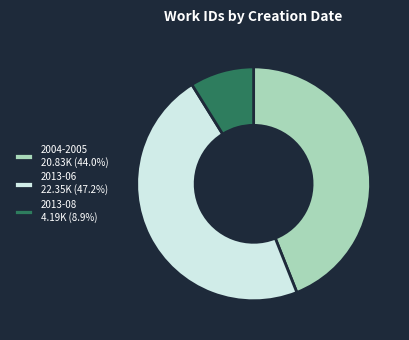

Approximately how many times larger is the value at 2004-2005 20.83K (44.0%) compared to 2013-08 4.19K (8.9%)?

5.0